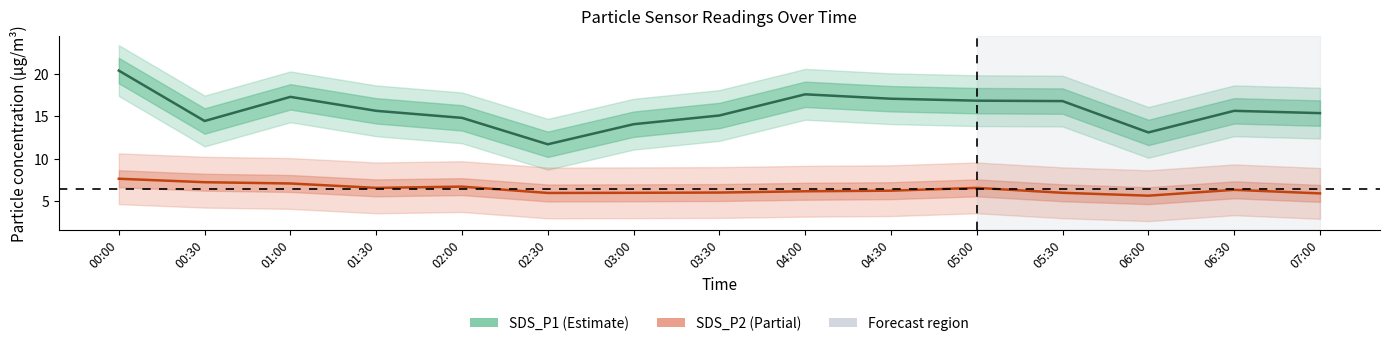

Is the value of SDS_P1 at 04:00 greater than the value of SDS_P2 at 00:30?

Yes